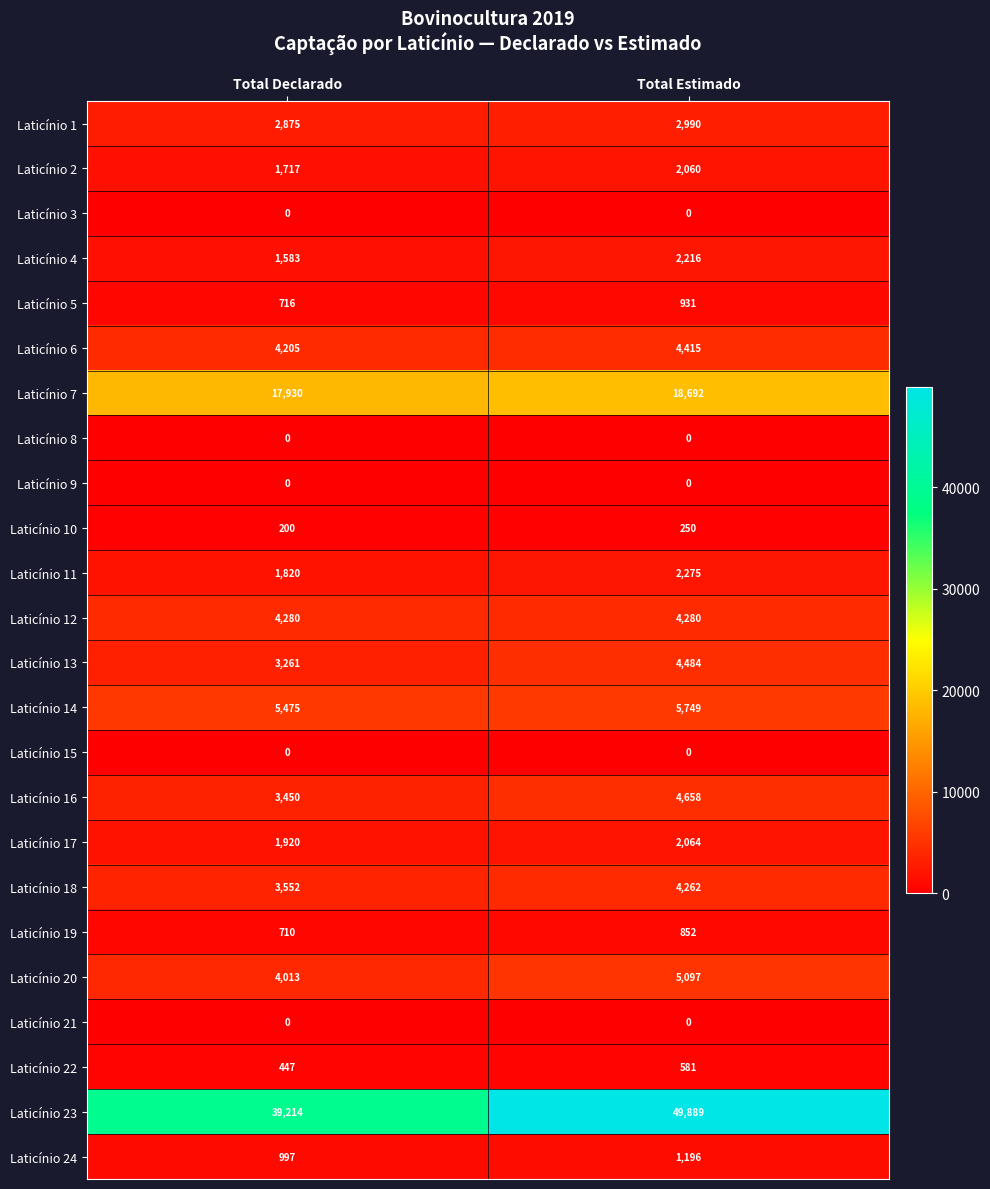

At how many categories does at least one series exceed 47253?

1